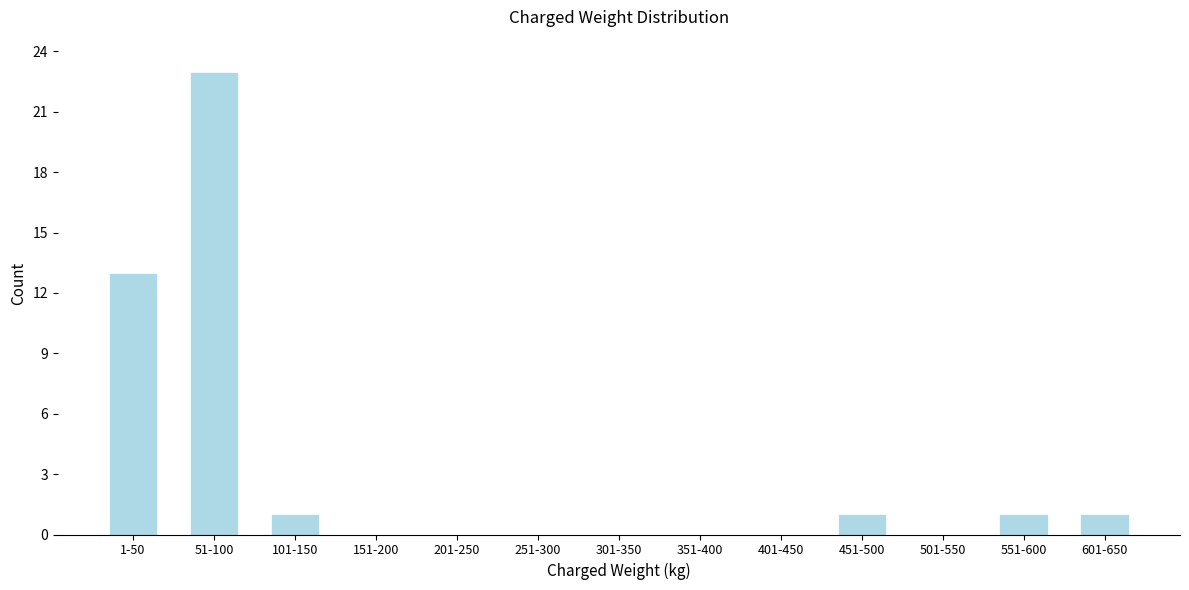

Reading left to right, transcribe all the data shown in this chart.

1-50=13	51-100=23	101-150=1	151-200=0	201-250=0	251-300=0	301-350=0	351-400=0	401-450=0	451-500=1	501-550=0	551-600=1	601-650=1